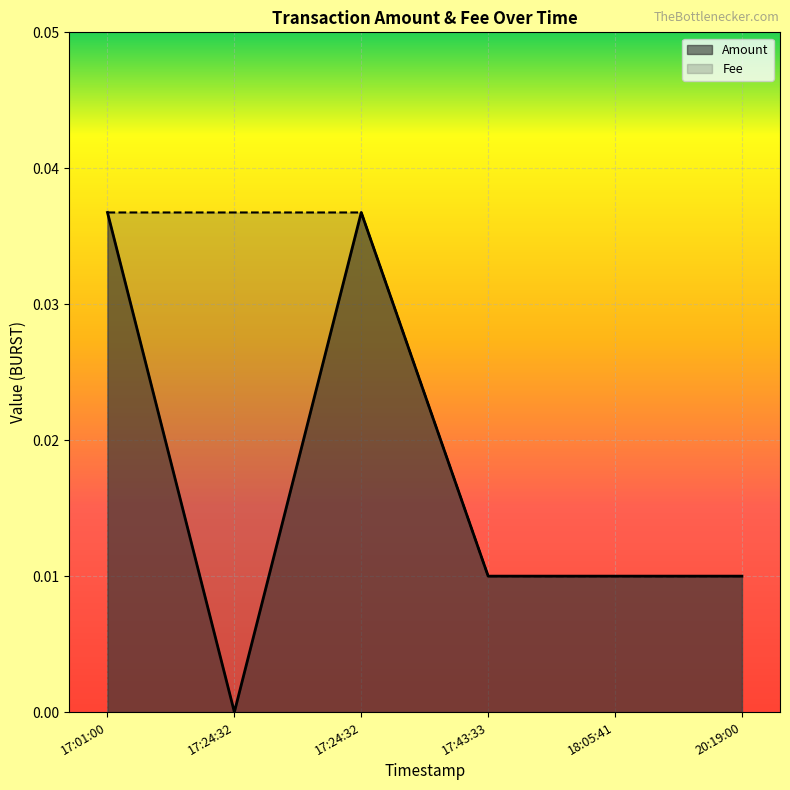

True or false: Fee and Amount cross at least once.

False